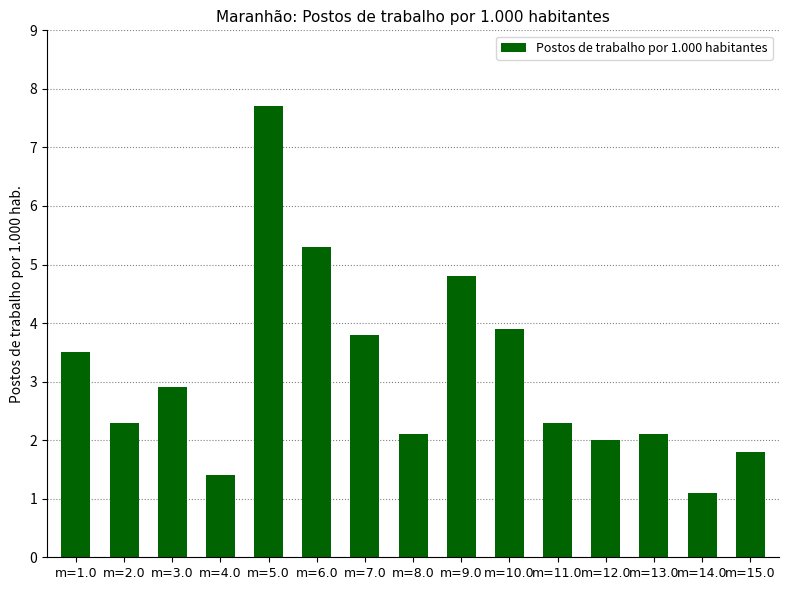

At which category does the chart reach its minimum across all series?

m=14.0